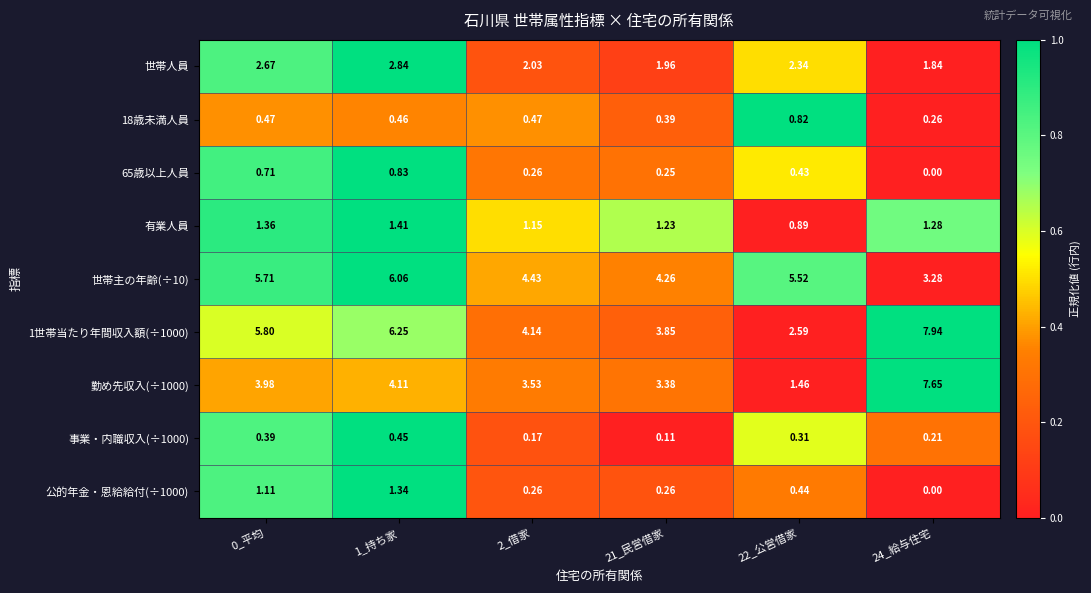

Is the value of 公的年金・恩給給付(÷1000) at 22_公営借家 greater than the value of 世帯主の年齢(÷10) at 1_持ち家?

No